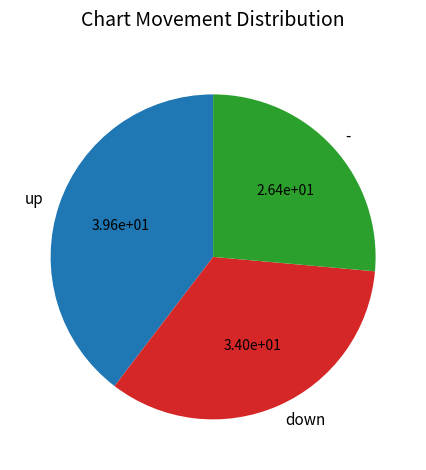

Is there a majority slice in this chart?

No